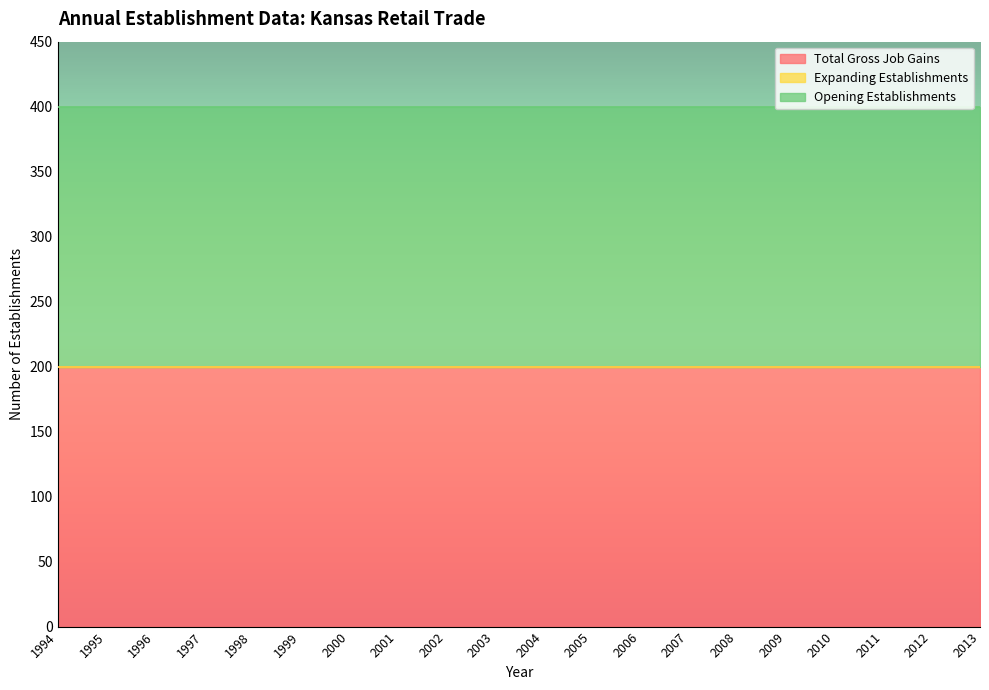

Reading right to left, list all the values displayed in this chart.

Total Gross Job Gains: 200	200	200	200	200	200	200	200	200	200	200	200	200	200	200	200	200	200	200	200
Expanding Establishments: 0	0	0	0	0	0	0	0	0	0	0	0	0	0	0	0	0	0	0	0
Opening Establishments: 200	200	200	200	200	200	200	200	200	200	200	200	200	200	200	200	200	200	200	200